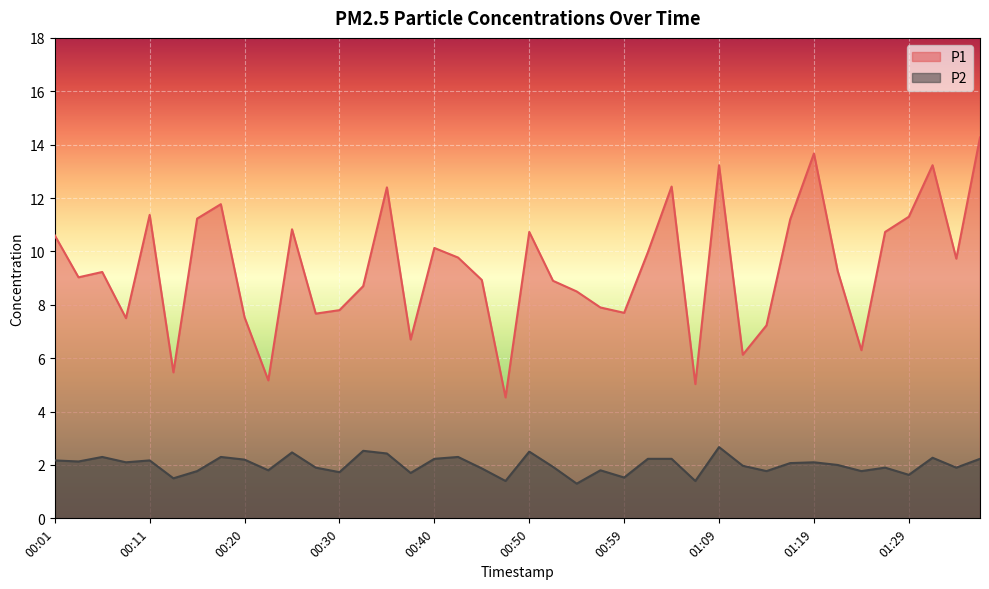

Where is the first local maximum for P2?

00:06